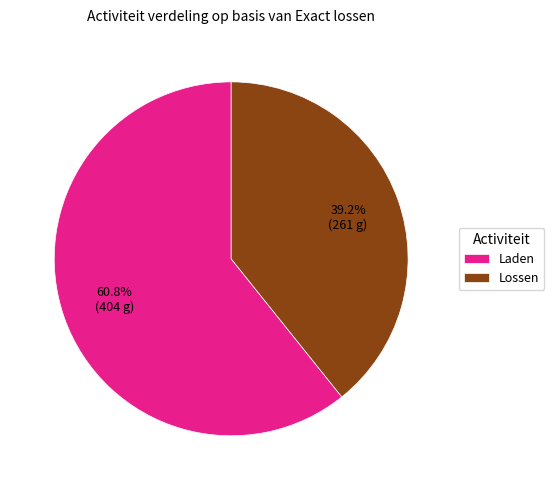

True or false: Lossen accounts for 39% of the total.

True